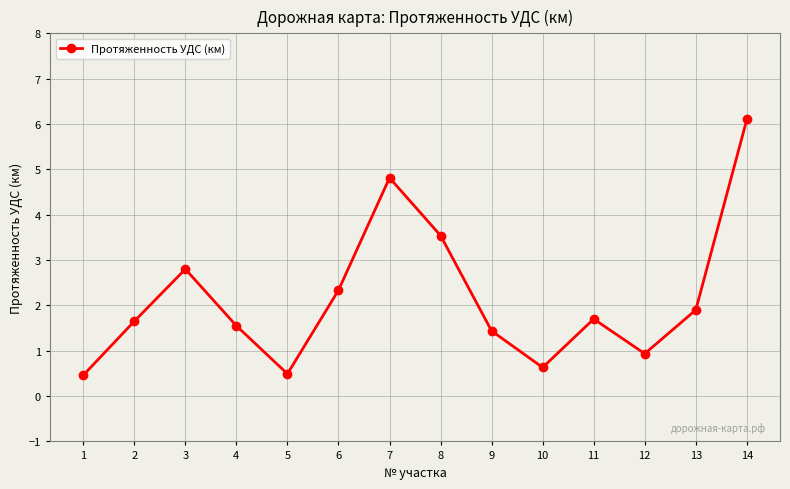

How many points are higher than both their immediate neighbors (excluding endpoints)?

3